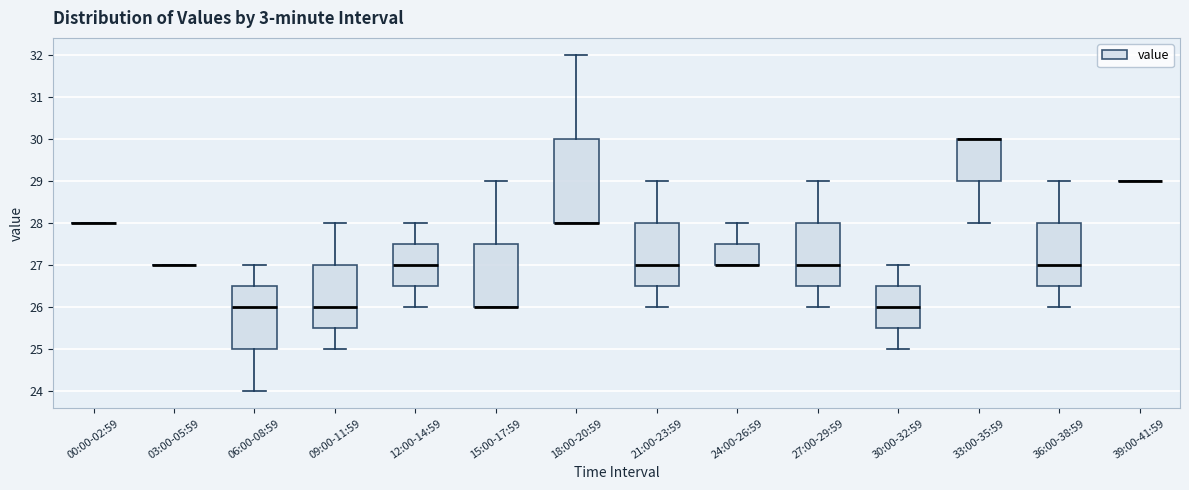

Reading left to right, read every box against the y-axis: the position of its median line, the range the box covers, and the ends of its whiskers. The values are not printed on the chart, so give them approximately, as read against the axis.

00:00-02:59: box collapsed to a line at 28.0, whiskers 28.0 to 28.0
03:00-05:59: box collapsed to a line at 27.0, whiskers 27.0 to 27.0
06:00-08:59: median 26.0, box 25.0 to 26.5, whiskers 24.0 to 27.0
09:00-11:59: median 26.0, box 25.5 to 27.0, whiskers 25.0 to 28.0
12:00-14:59: median 27.0, box 26.5 to 27.5, whiskers 26.0 to 28.0
15:00-17:59: median 26.0 (drawn on the box's lower edge), box 26.0 to 27.5, whiskers 26.0 to 29.0
18:00-20:59: median 28.0 (drawn on the box's lower edge), box 28.0 to 30.0, whiskers 28.0 to 32.0
21:00-23:59: median 27.0, box 26.5 to 28.0, whiskers 26.0 to 29.0
24:00-26:59: median 27.0 (drawn on the box's lower edge), box 27.0 to 27.5, whiskers 27.0 to 28.0
27:00-29:59: median 27.0, box 26.5 to 28.0, whiskers 26.0 to 29.0
30:00-32:59: median 26.0, box 25.5 to 26.5, whiskers 25.0 to 27.0
33:00-35:59: median 30.0 (drawn on the box's upper edge), box 29.0 to 30.0, whiskers 28.0 to 30.0
36:00-38:59: median 27.0, box 26.5 to 28.0, whiskers 26.0 to 29.0
39:00-41:59: box collapsed to a line at 29.0, whiskers 29.0 to 29.0